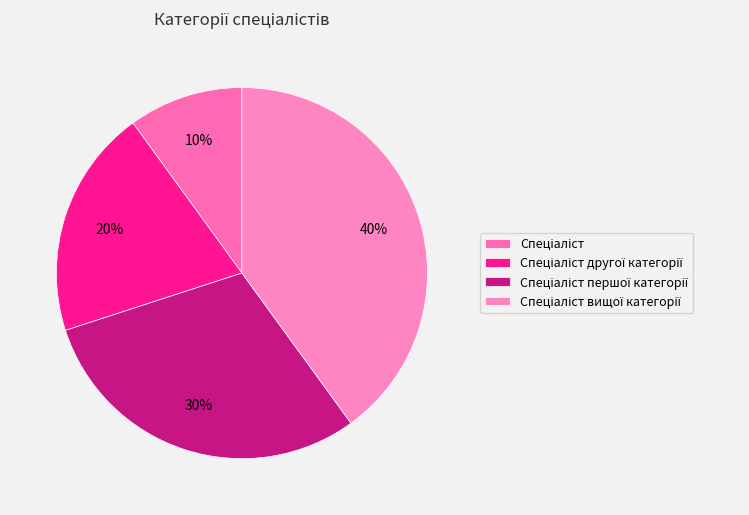

Which category has the smallest portion of the pie?

Спеціаліст